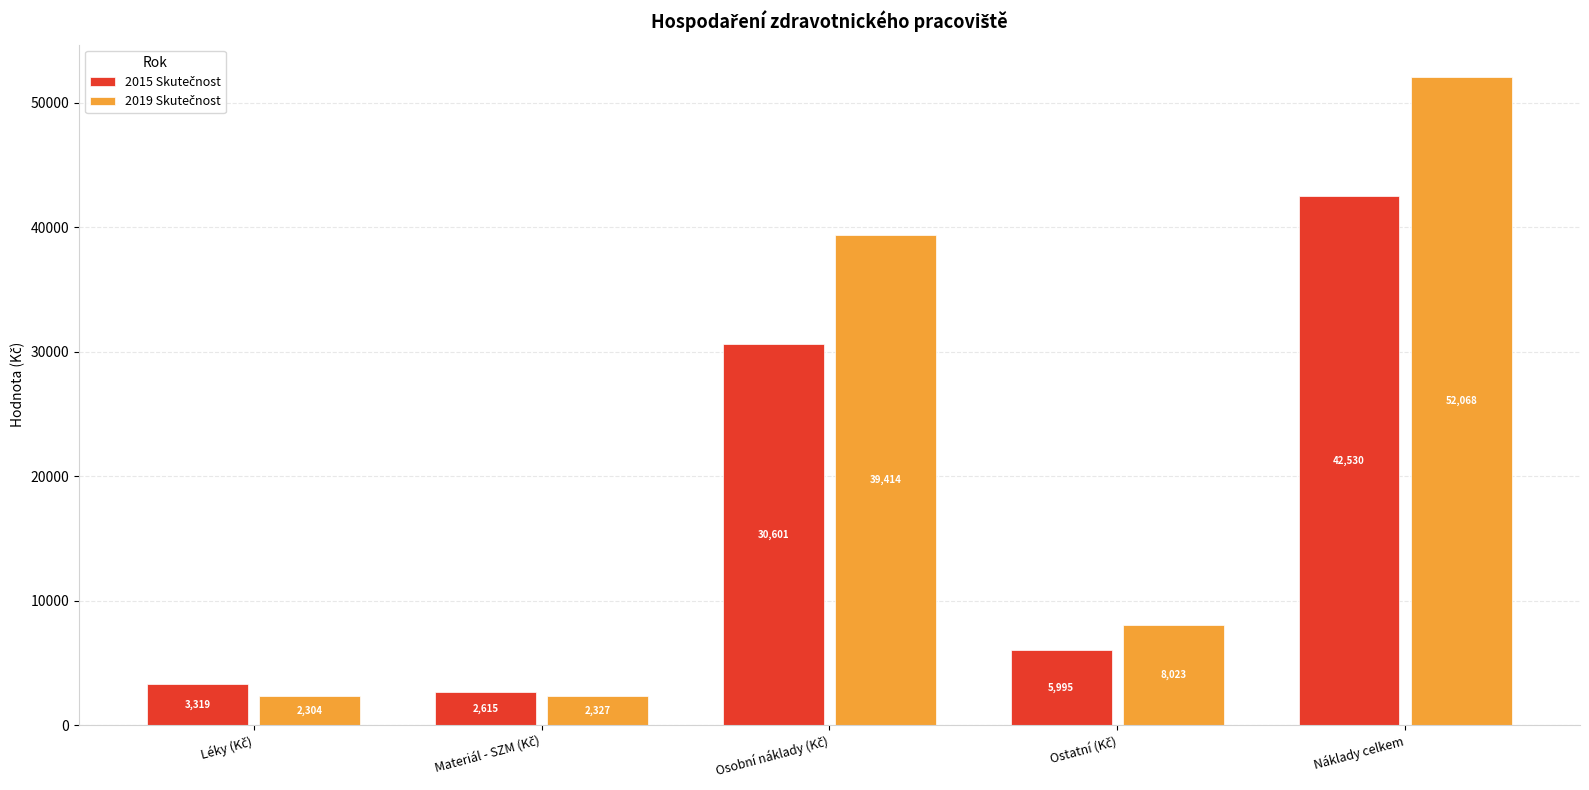

At which category is the sum across all series the highest?

Náklady celkem